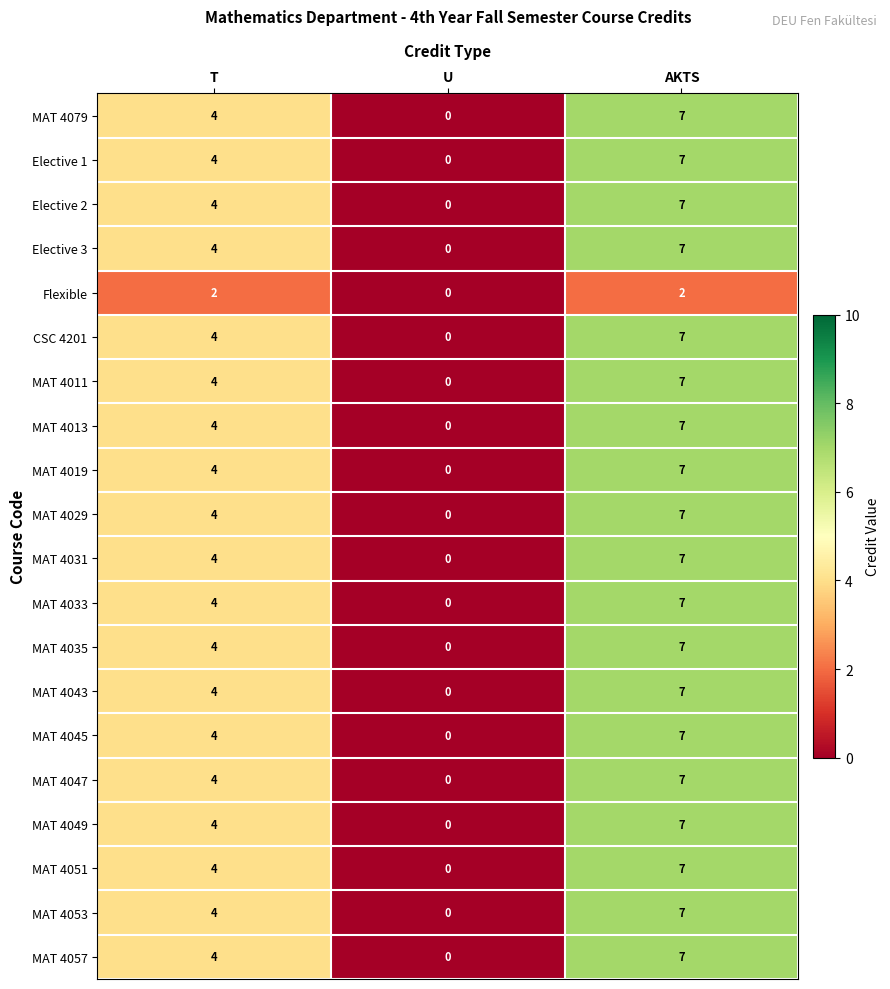

At which category is the sum across all series the highest?

AKTS